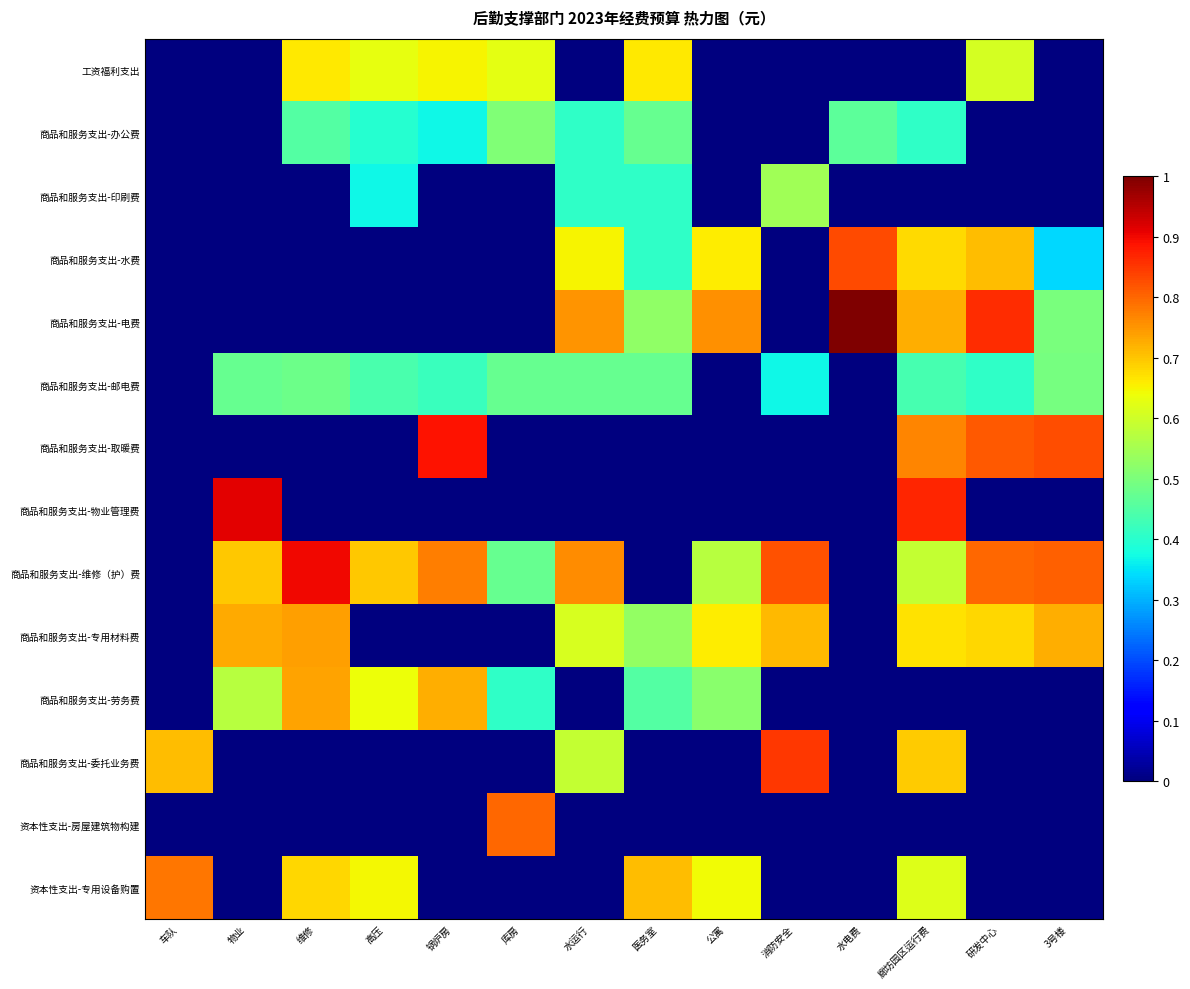

What is the total value across all series at 公寓?

3.8